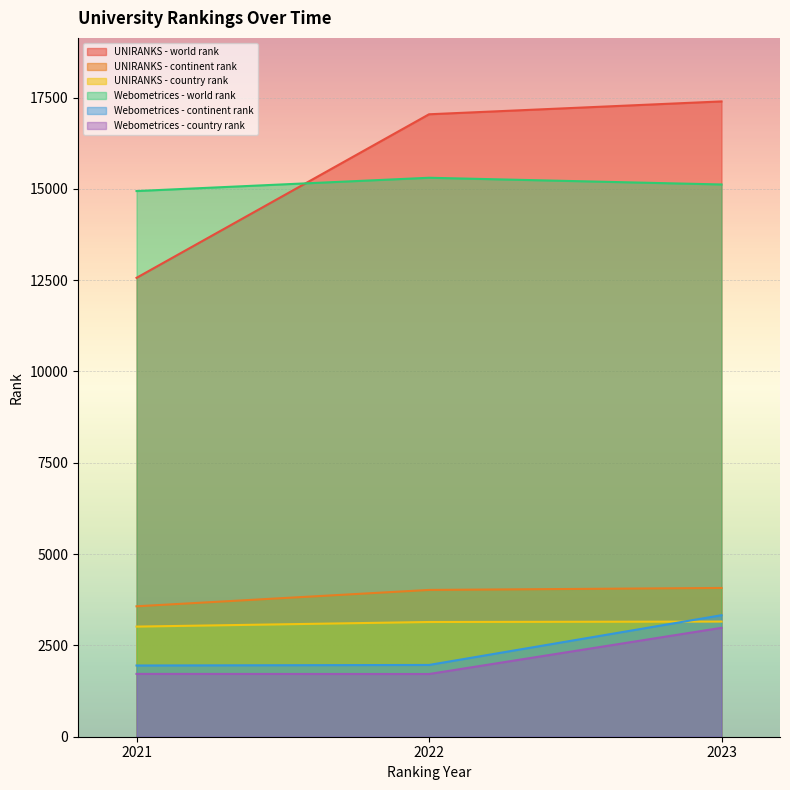

The value of UNIRANKS - world rank at 2022 is 17042. True or false?

True